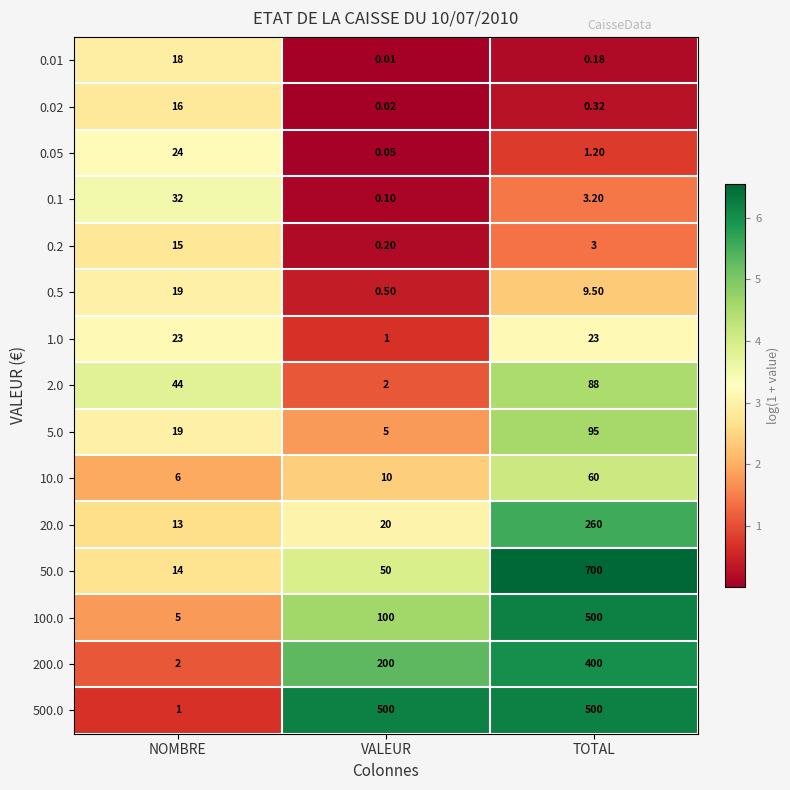

At which category is the sum across all series the highest?

TOTAL